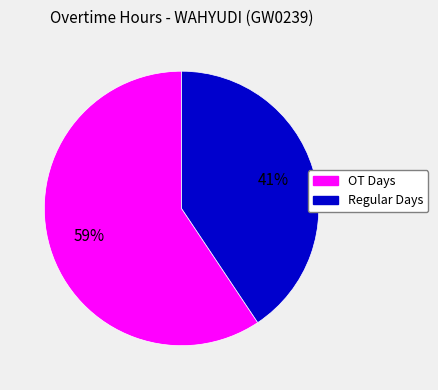

To the nearest percent, what is the average slice percentage?

50%